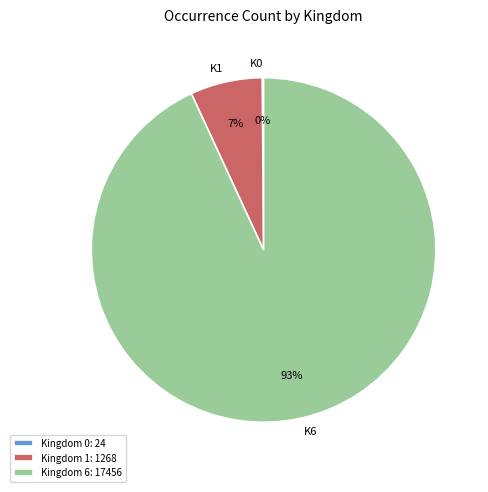

To the nearest percent, what is the average slice percentage?

33%